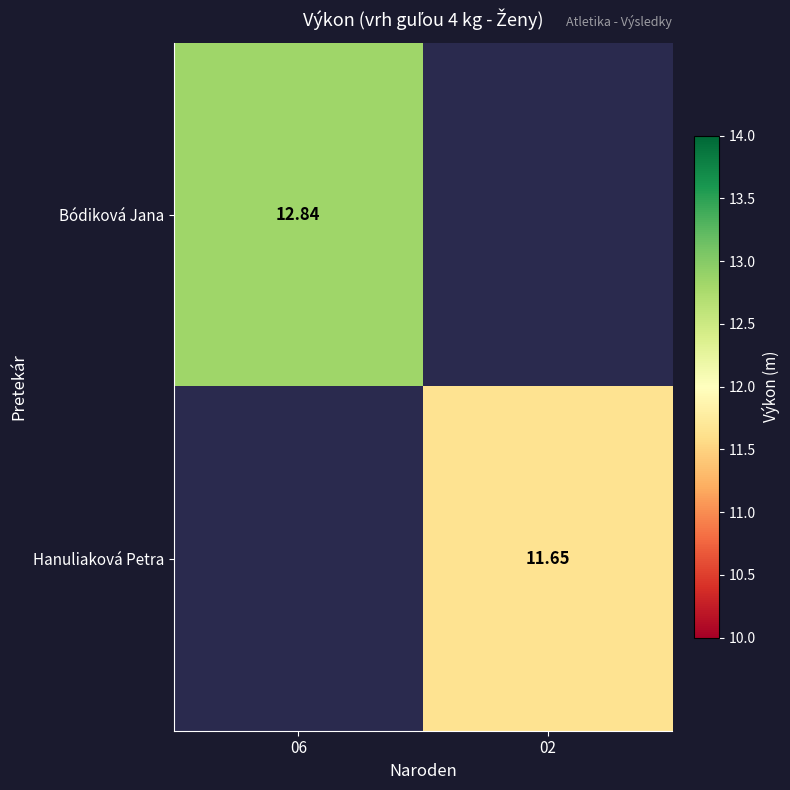

Is the value of Hanuliaková Petra at 02 greater than the value of Bódiková Jana at 06?

No